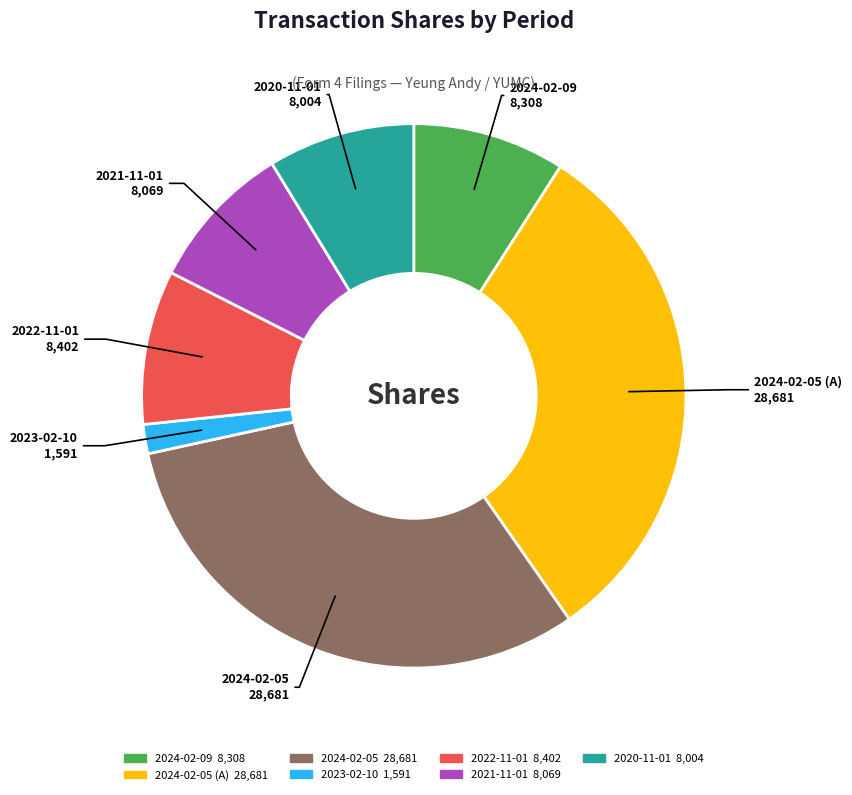

Is there any slice that represents more than half of the pie?

No